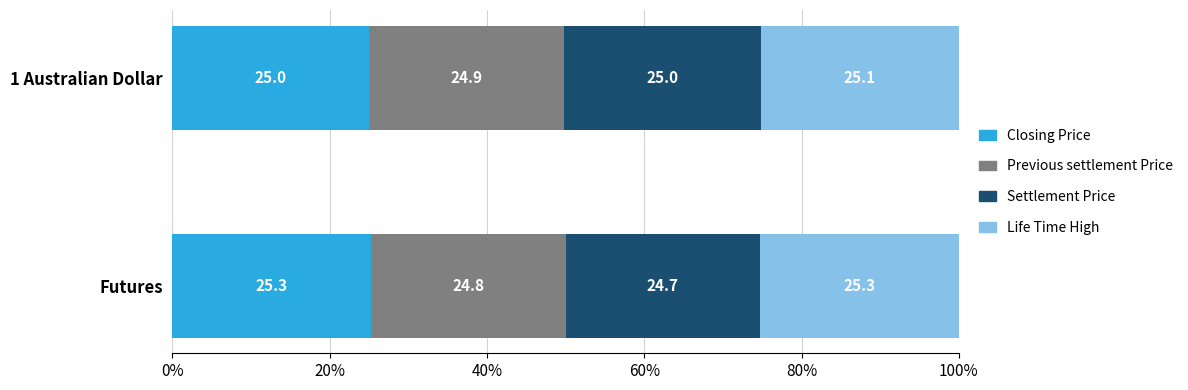

Is it true that Closing Price equals 15.1 at 1 Australian Dollar?

False